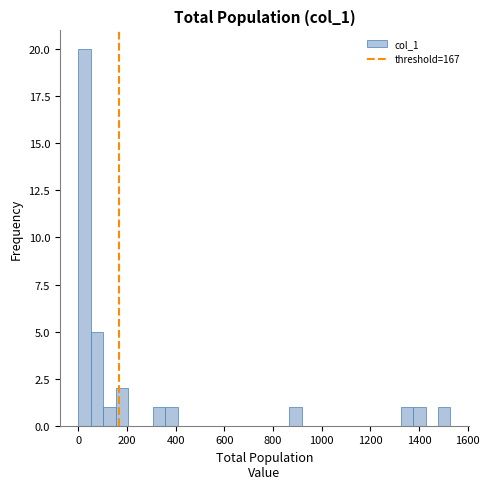

Read against the x-axis, roughly where is the centre of the tallest bar?

20